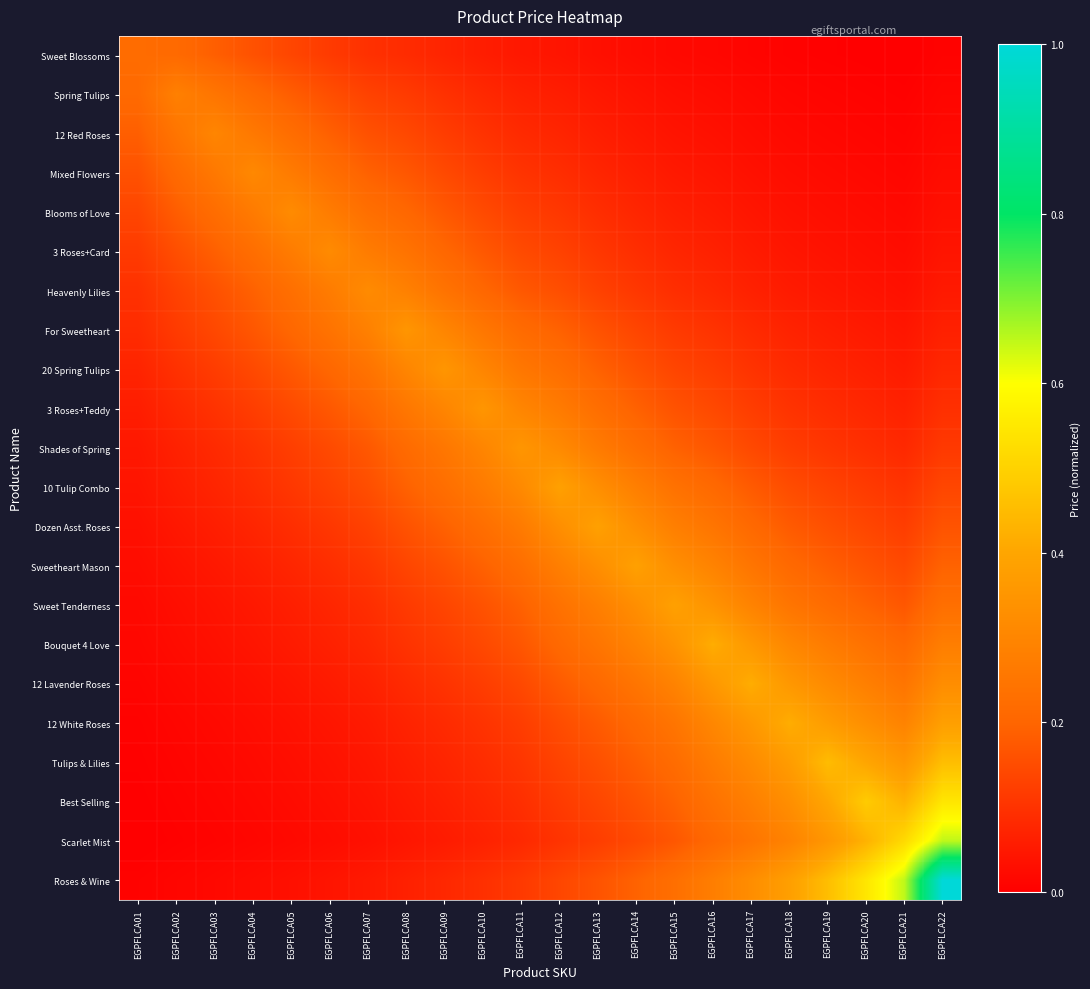

List the series in order of their peak value, lowest first.

Sweet Blossoms, Spring Tulips, 12 Red Roses, Mixed Flowers, 3 Roses+Card, Heavenly Lilies, Blooms of Love, For Sweetheart, 20 Spring Tulips, 3 Roses+Teddy, Shades of Spring, 10 Tulip Combo, Dozen Asst. Roses, Sweetheart Mason, Sweet Tenderness, Bouquet 4 Love, 12 Lavender Roses, 12 White Roses, Tulips & Lilies, Best Selling, Scarlet Mist, Roses & Wine